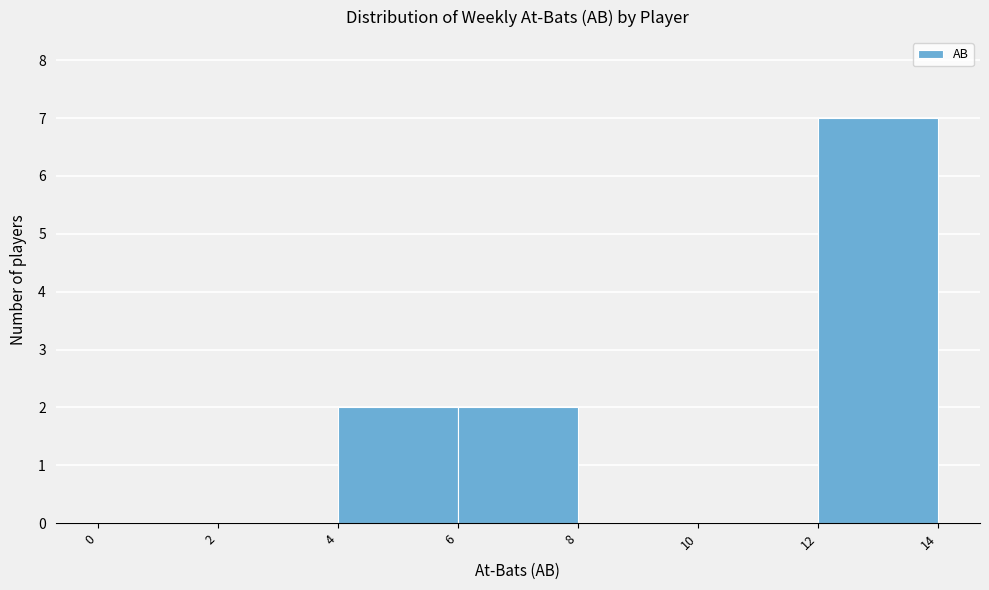

Reading left to right, list every bar in this chart as the range it spans on the x-axis followed by its height. The values are not printed on the chart, so give them approximately, as read against the axis.

0 to 2: 0
2 to 4: 0
4 to 6: 2
6 to 8: 2
8 to 10: 0
10 to 12: 0
12 to 14: 7